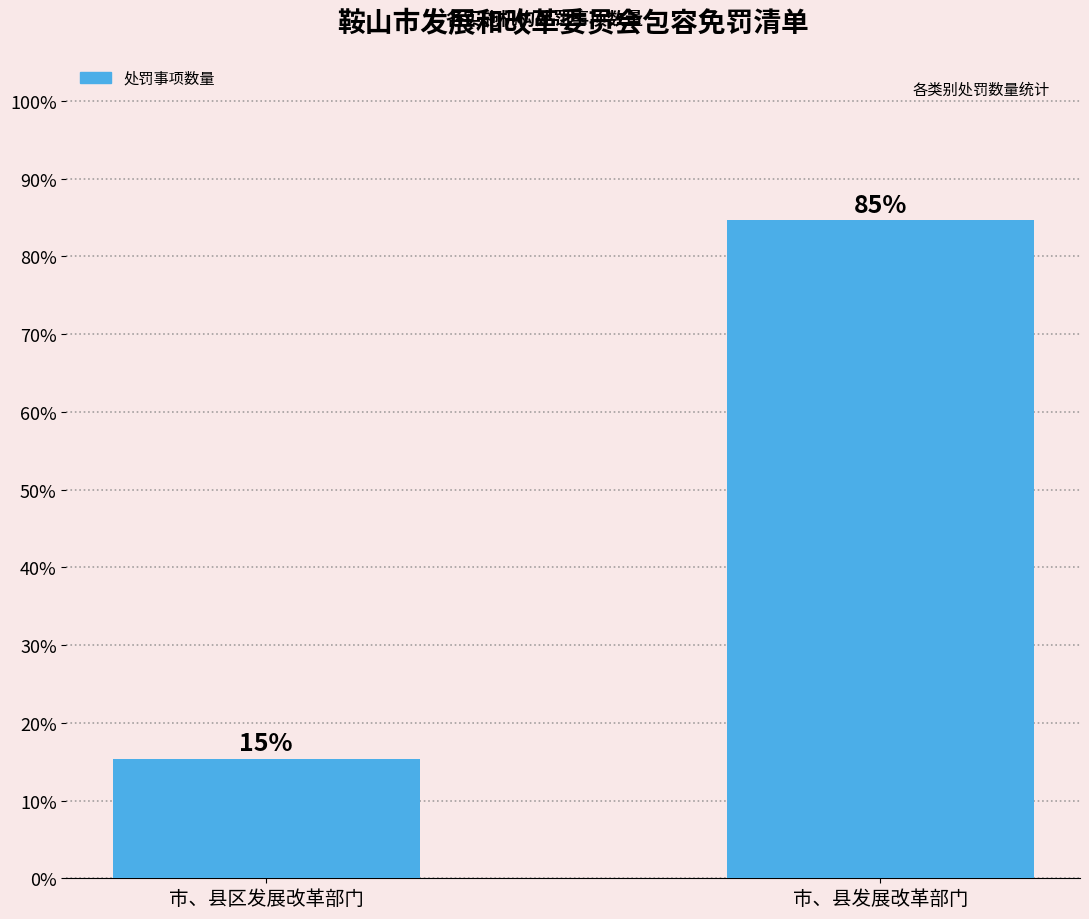

How many values are below 84?

1